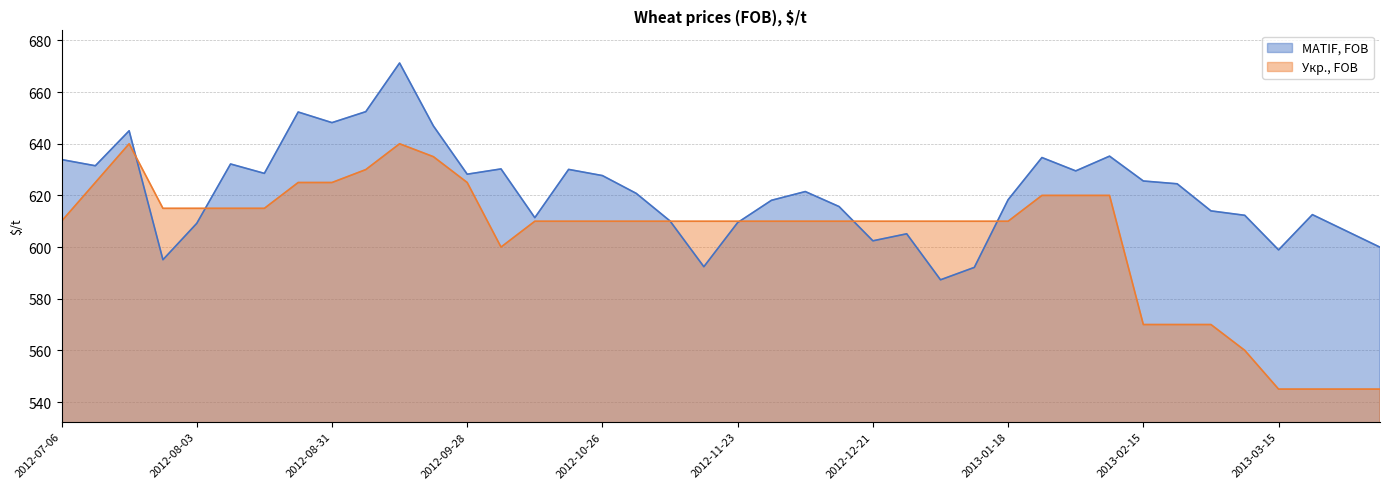

Rank the series by their average value, from lowest to highest.

Укр., FOB, MATIF, FOB